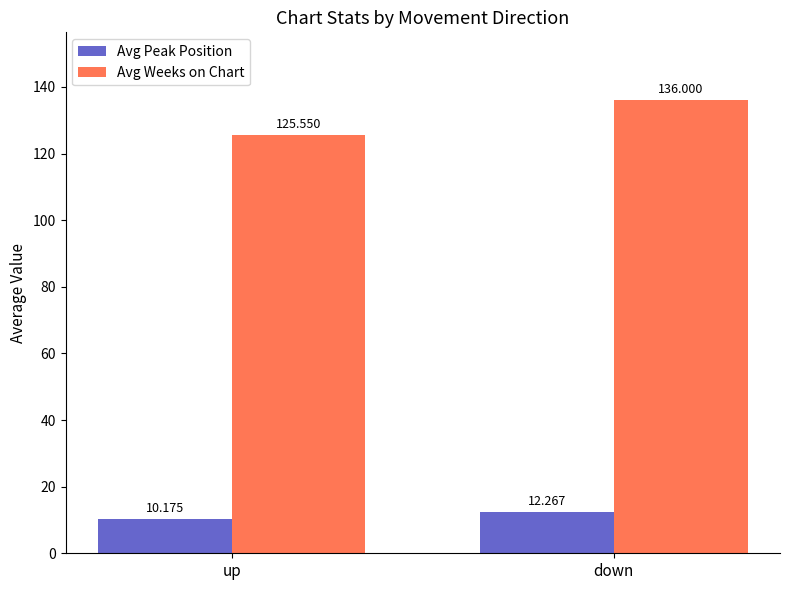

Between up and down, which series saw the biggest shift?

Avg Weeks on Chart